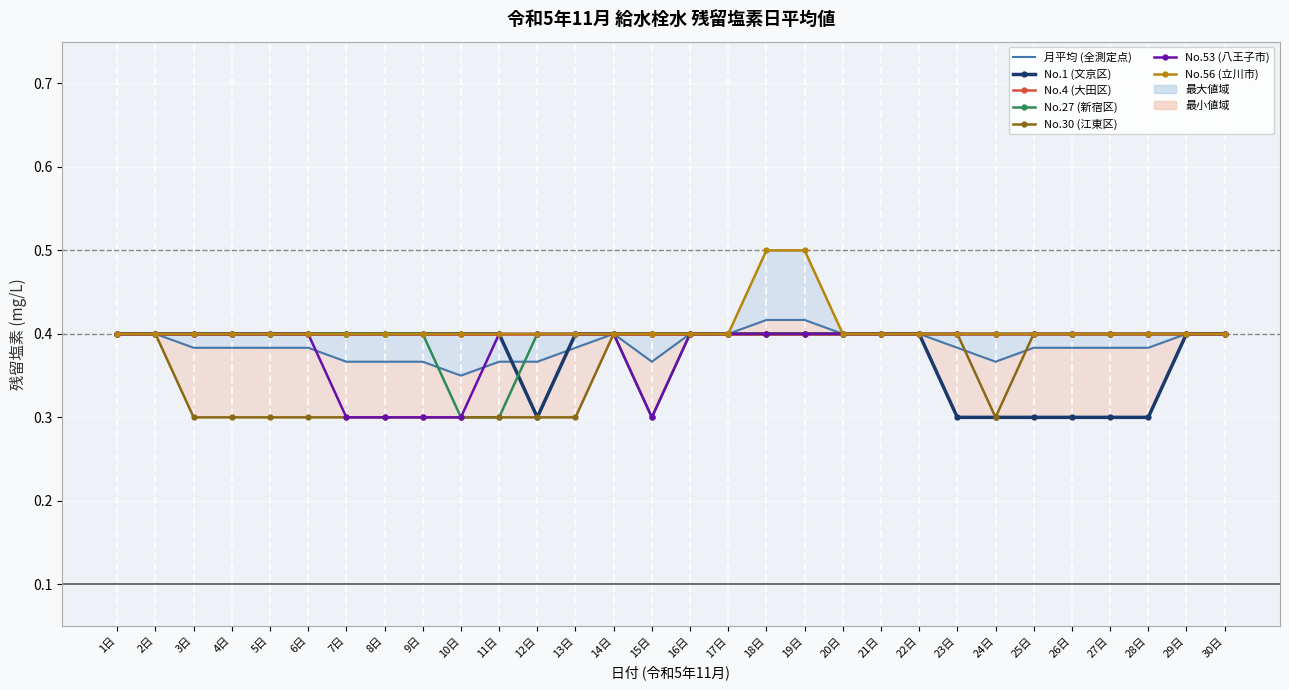

The value of No.30 (江東区) at 29日 is 0.6. True or false?

False